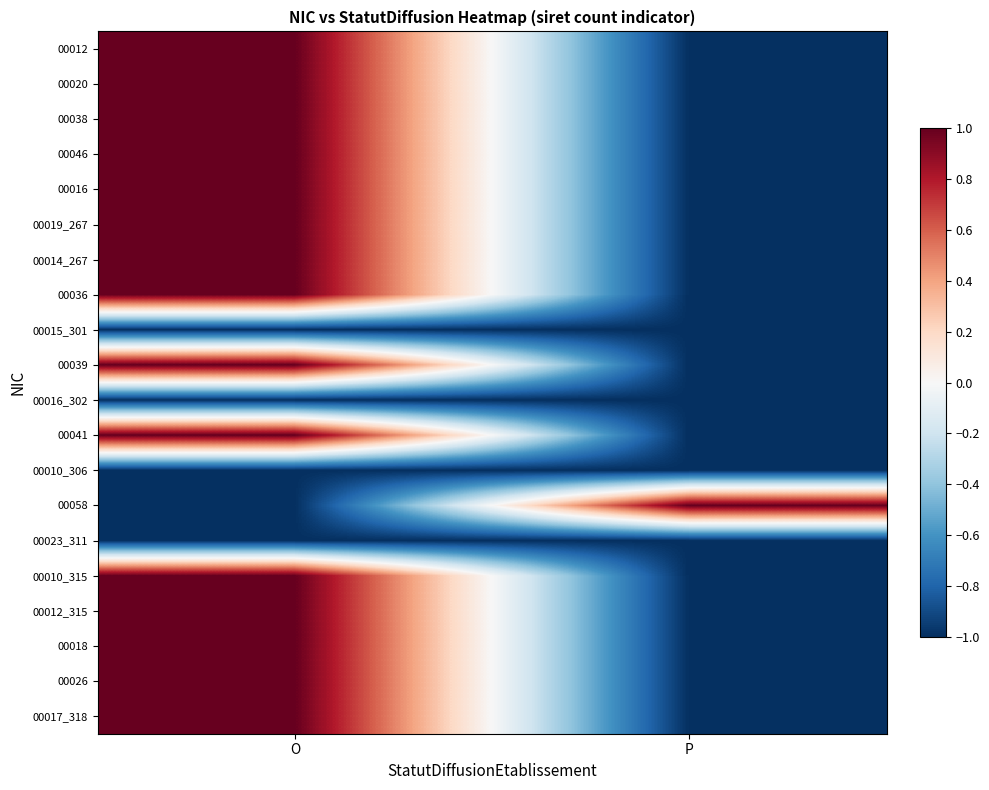

List the series in order of their peak value, highest first.

00012, 00020, 00038, 00046, 00016, 00019_267, 00014_267, 00036, 00039, 00041, 00058, 00010_315, 00012_315, 00018, 00026, 00017_318, 00015_301, 00016_302, 00010_306, 00023_311